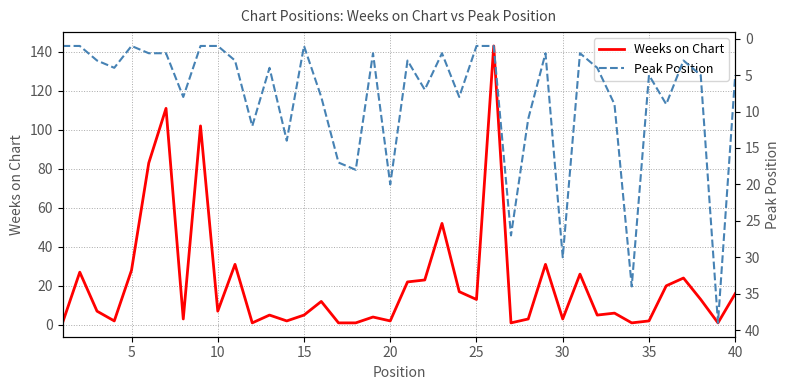

How many intersections are there between Weeks on Chart and Peak Position?

20